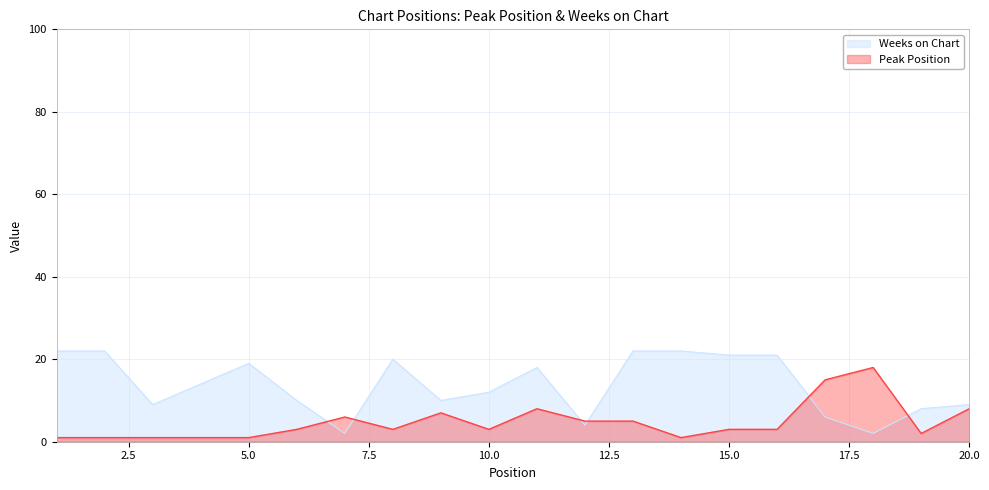

What is the average value of the Weeks on Chart series?

14